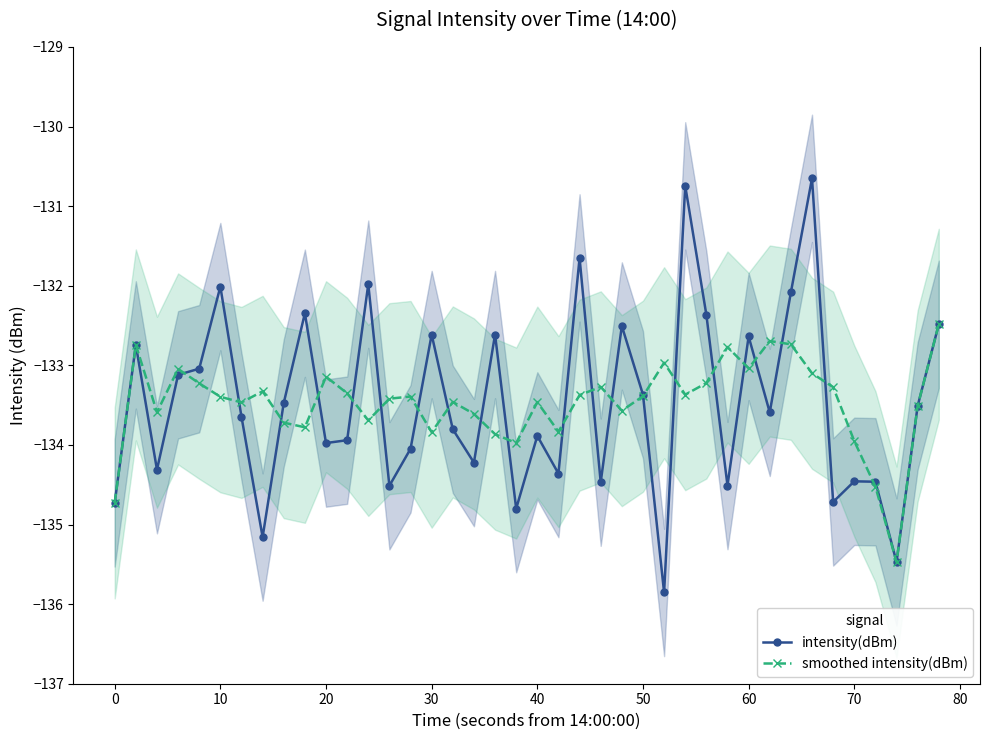

How many interior local peaks does the smoothed intensity(dBm) series have?

11